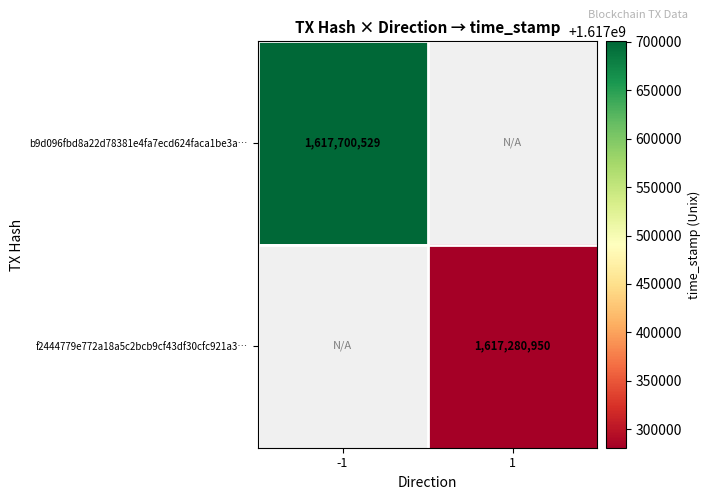

The value of f2444779e772a18a5c2bcb9cf43df30cfc921a3… at 1 is 1617280950. True or false?

True